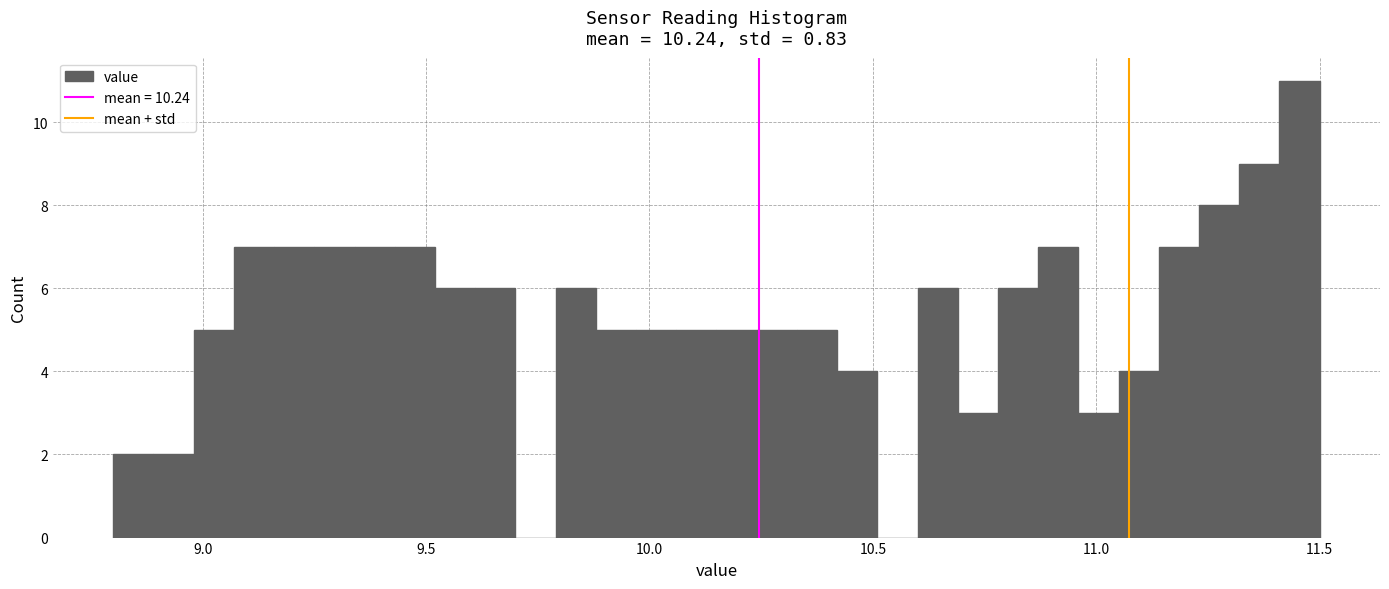

Around what value on the x-axis is the tallest bar? Give the approximate position of its centre, as read against the axis.

11.45